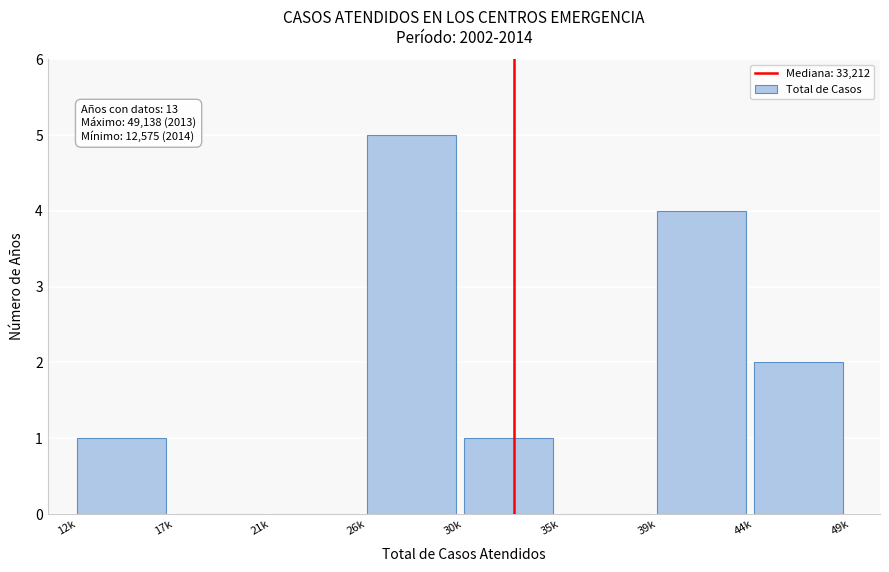

Reading right to left, extract all data points from this chart.

44k=2	39k=4	35k=0	30k=1	26k=5	21k=0	17k=0	12k=1